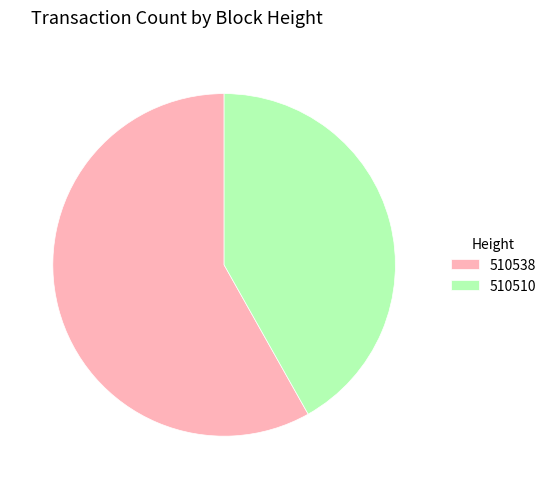

Approximately how many times larger is the value at 510510 compared to 510538?

0.7